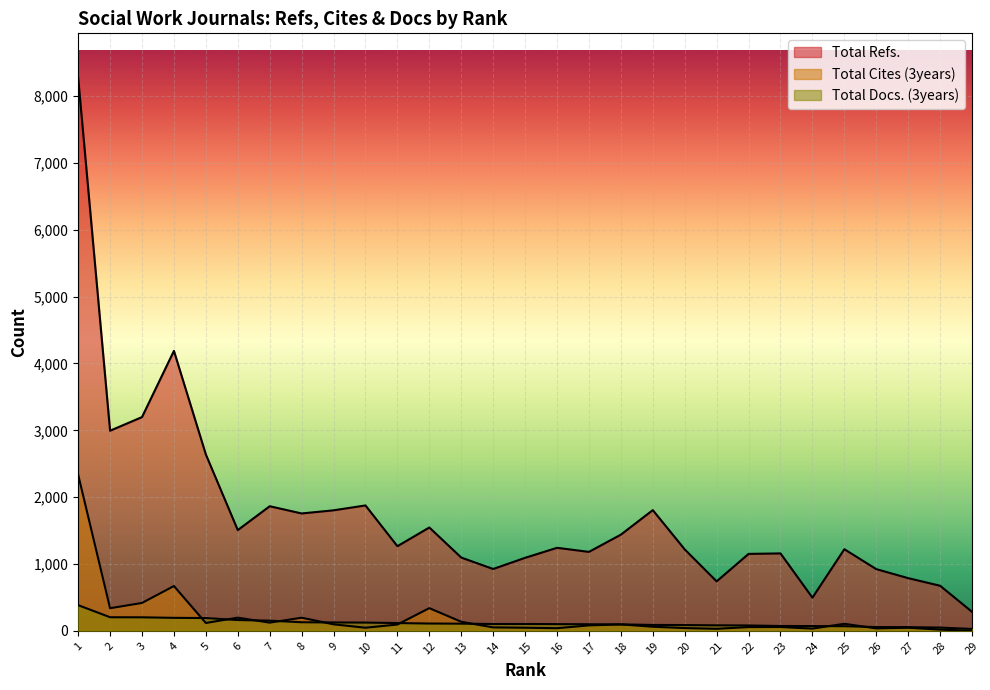

How many lines are shown in the chart?

3